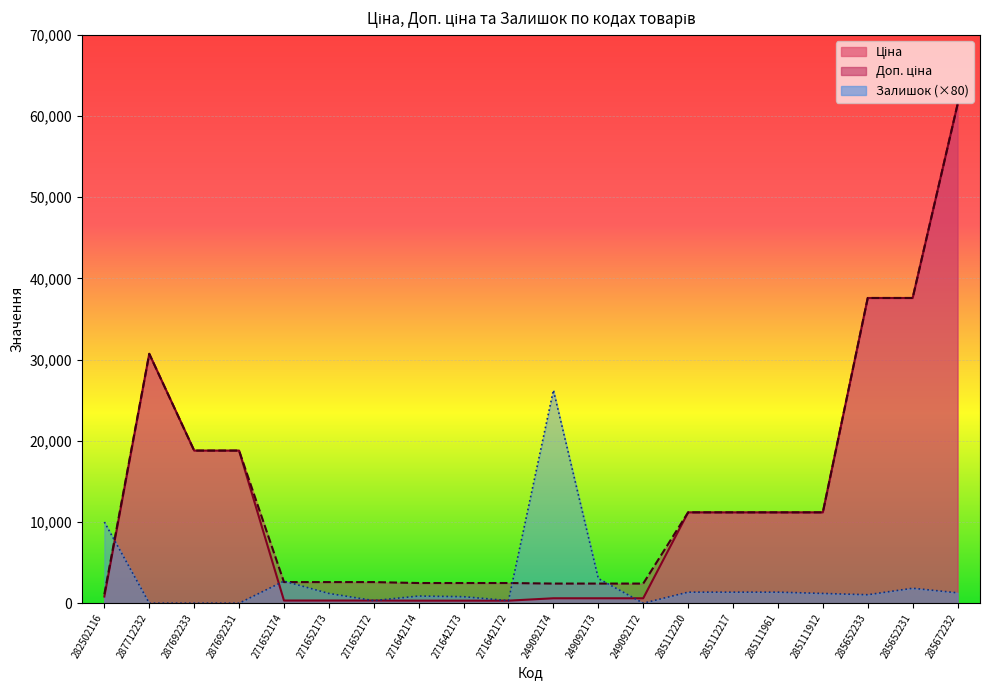

What is the total value across all series at 285111912?

23576.3